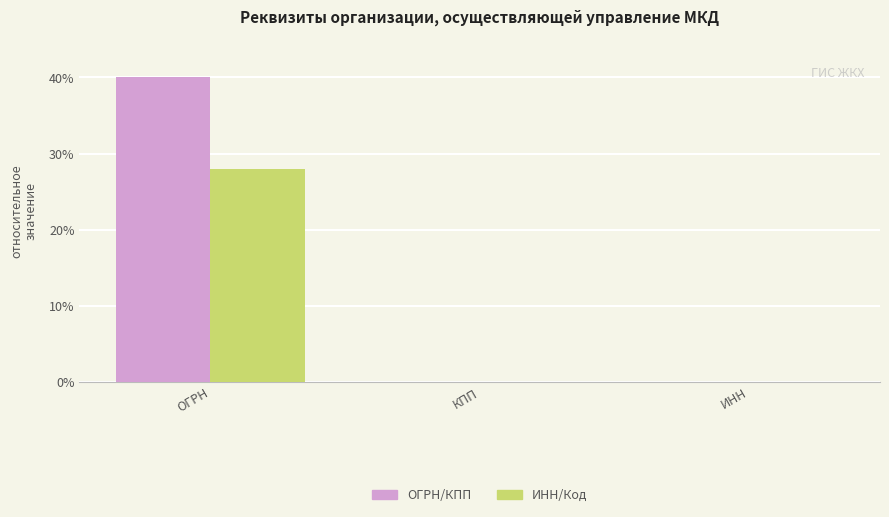

Is it true that ОГРН/КПП equals 0.0 at КПП?

True